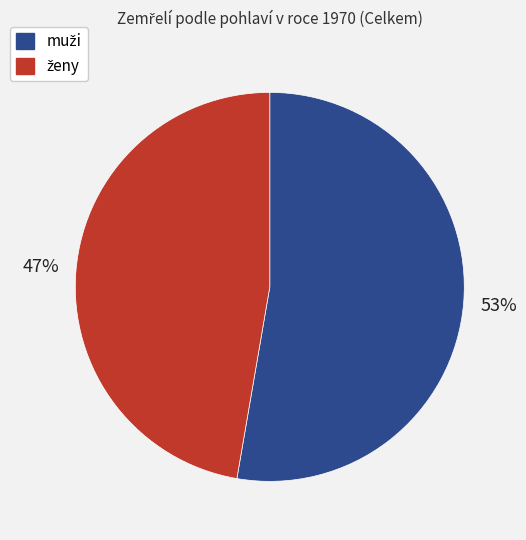

To the nearest percent, what is the average slice percentage?

50%